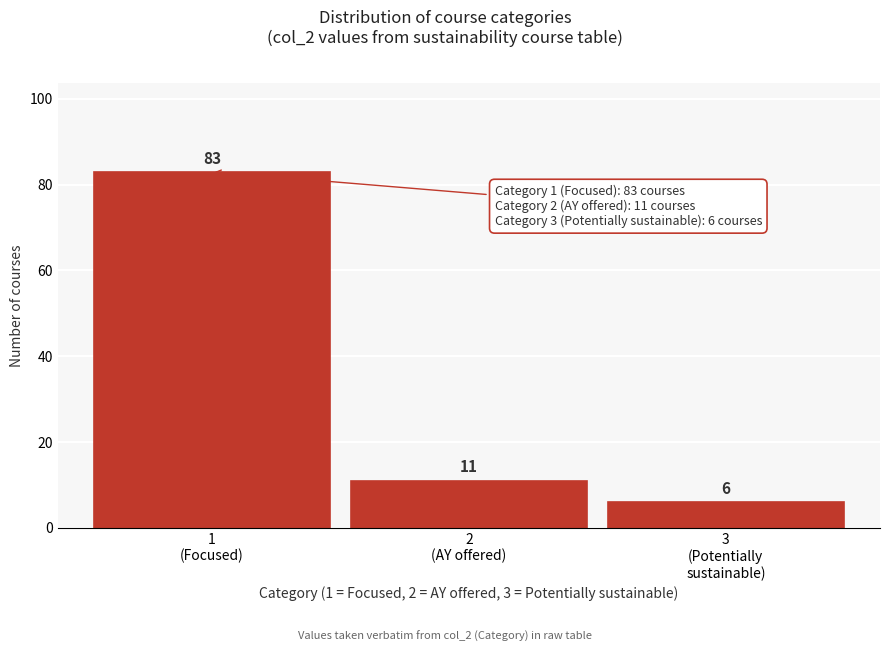

Reading left to right, what are all the values shown in this chart?

83	11	6